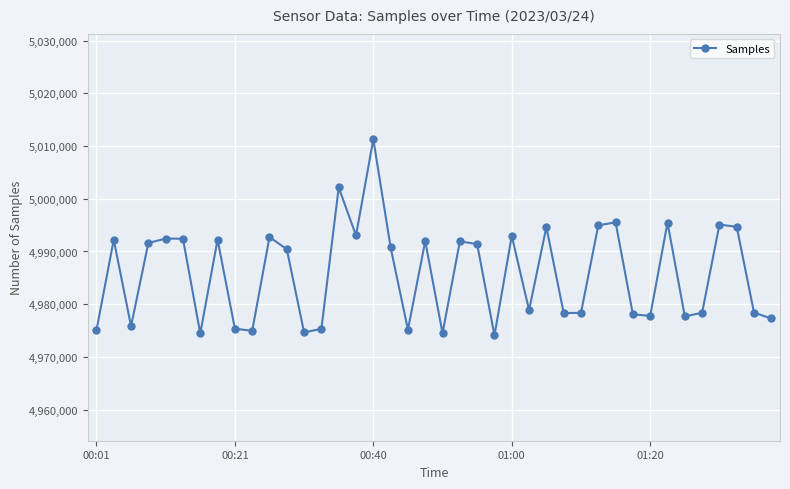

What is the maximum value shown in the chart?

5011299